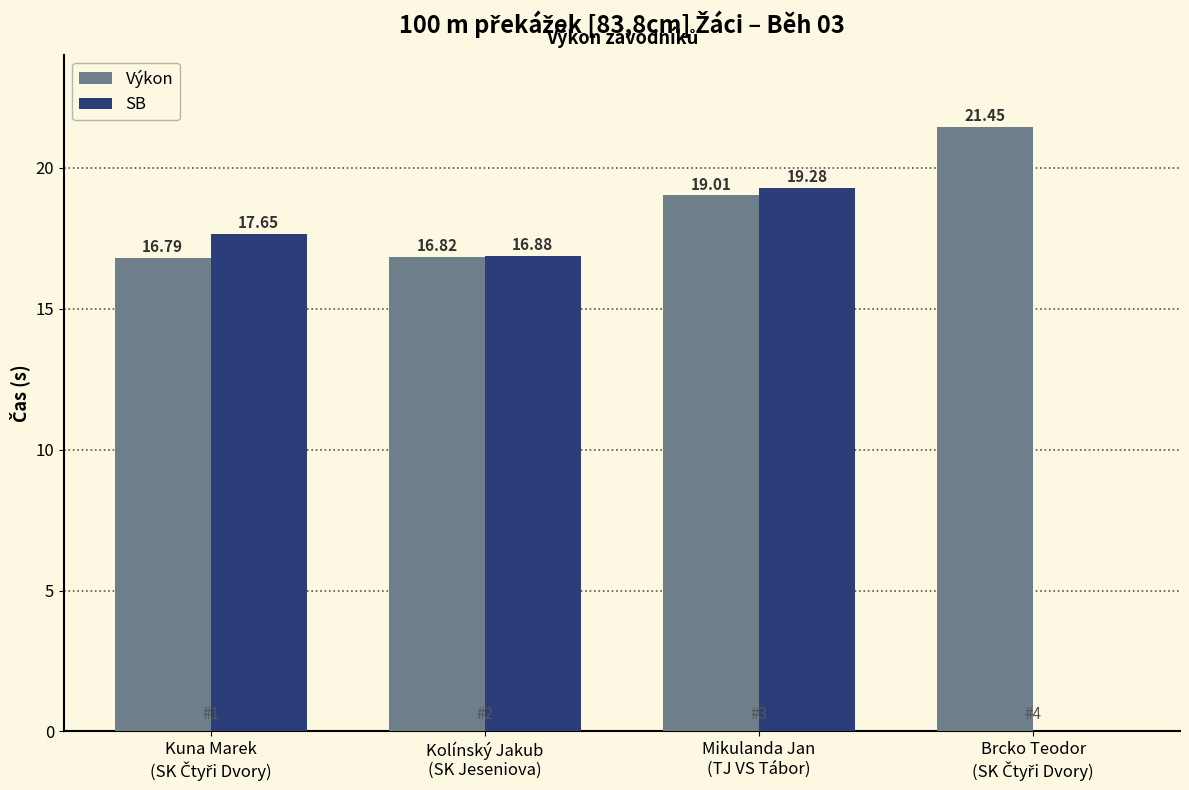

Which series has the largest total across all categories?

Výkon